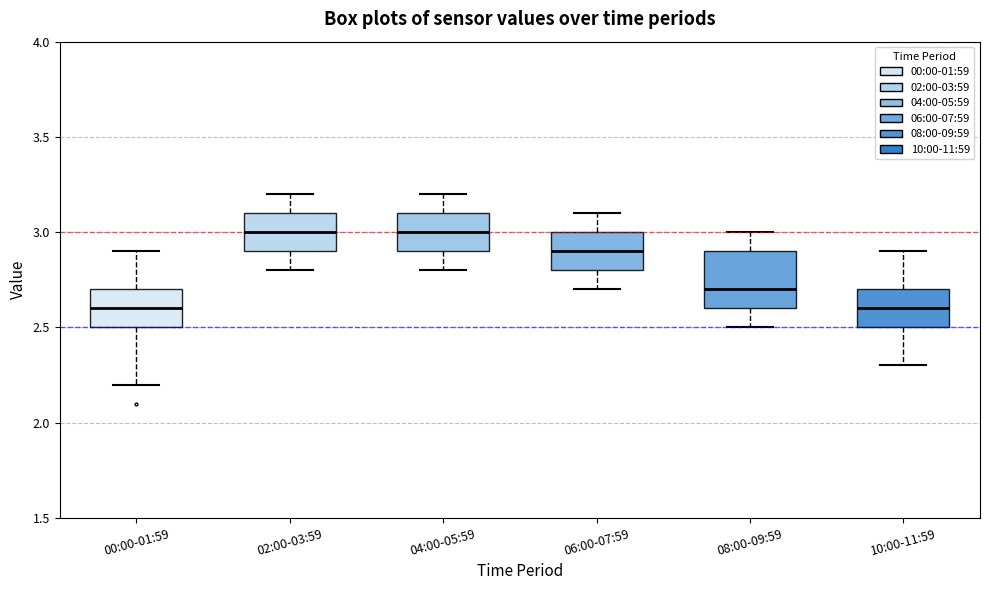

Where does the upper whisker of the box for 02:00-03:59 end on the y-axis? The values are not printed on the chart, so give them approximately, as read against the axis.

3.2